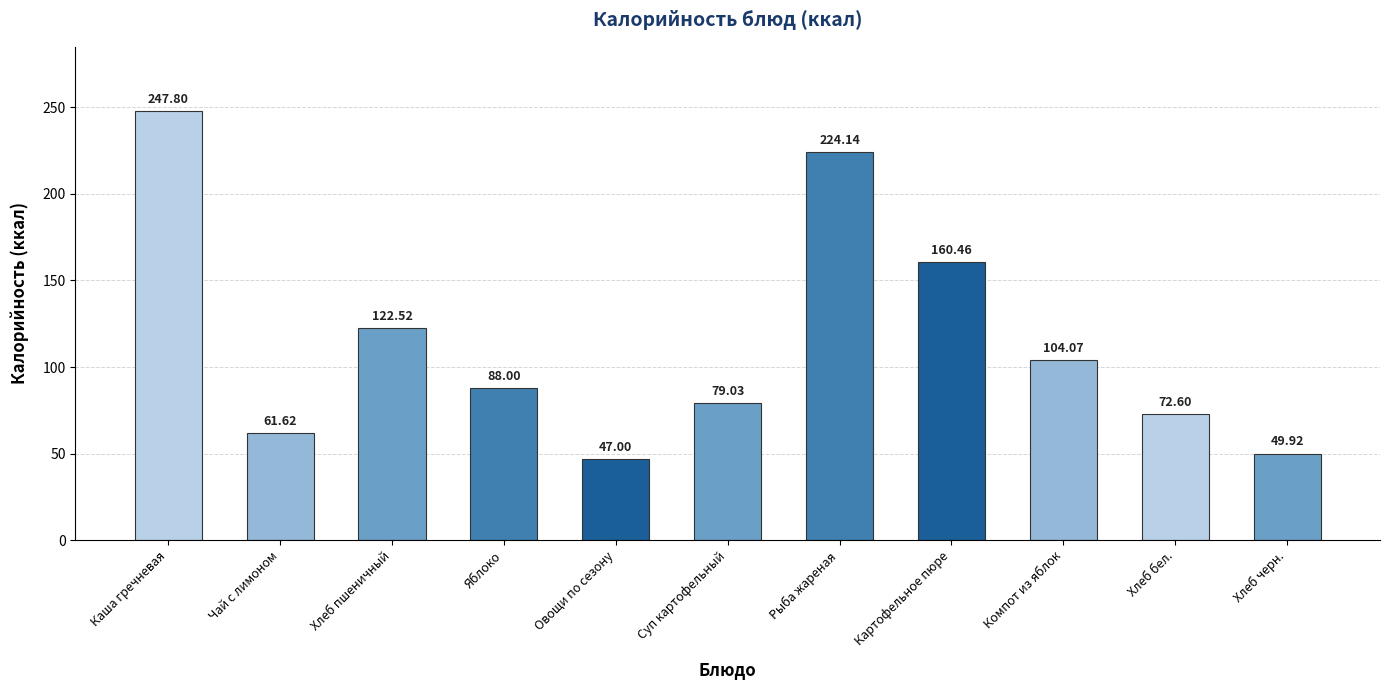

Rank the categories by value from highest to lowest.

Каша гречневая, Рыба жареная, Картофельное пюре, Хлеб пшеничный, Компот из яблок, Яблоко, Суп картофельный, Хлеб бел., Чай с лимоном, Хлеб черн., Овощи по сезону